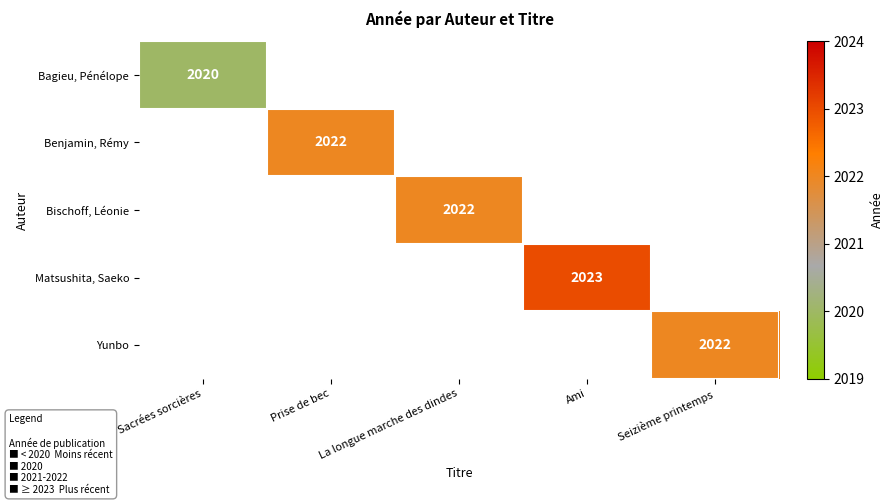

At how many categories does at least one series exceed 2020?

4